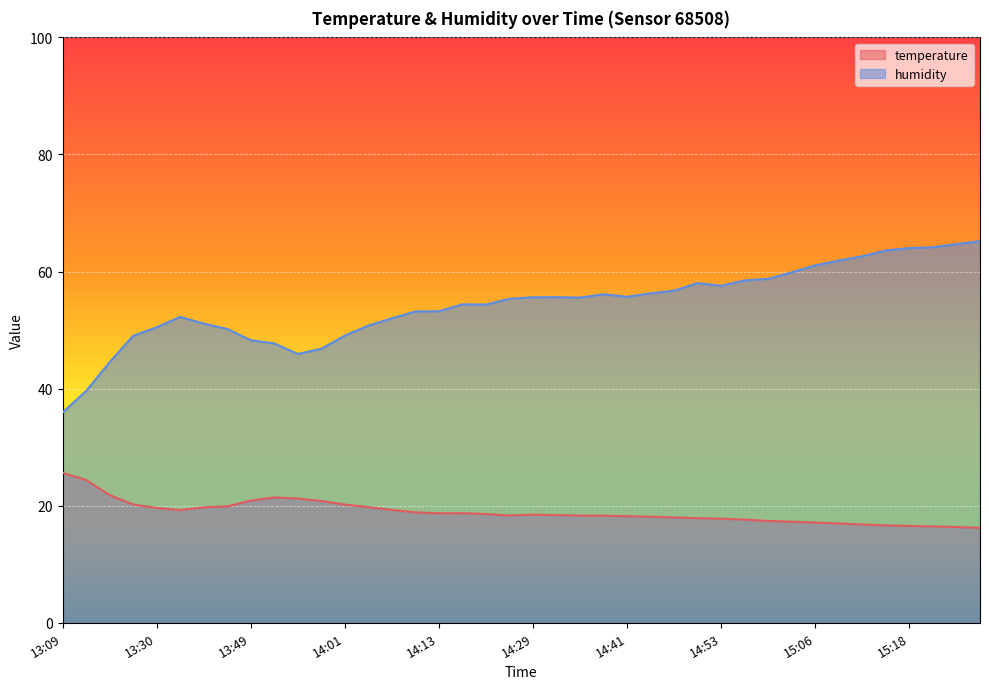

True or false: temperature and humidity intersect in this chart.

False